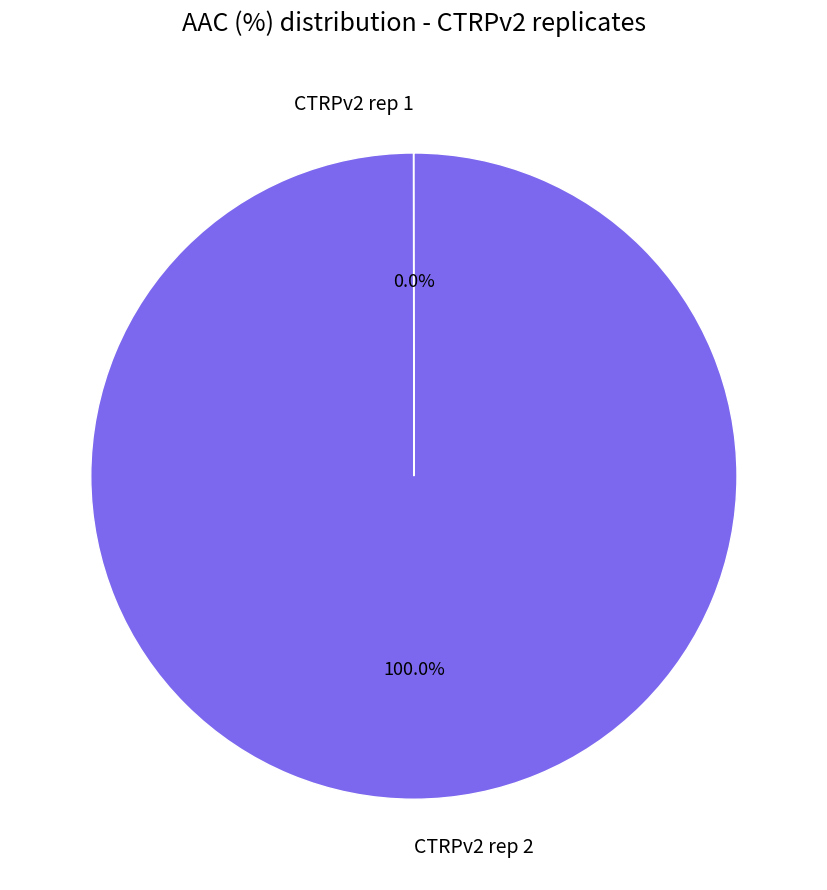

Which slice represents more than half of the pie?

CTRPv2 rep 2